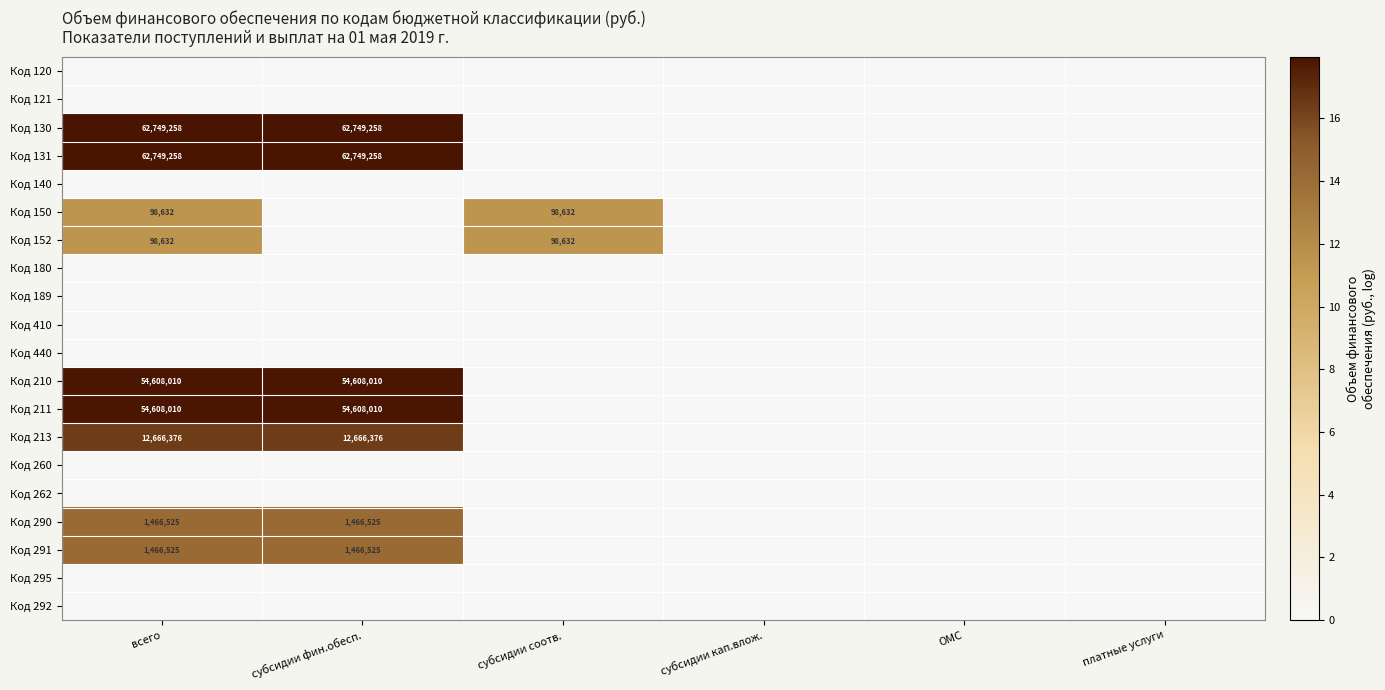

The value of Код 131 at субсидии фин.обесп. is 25842618. True or false?

False